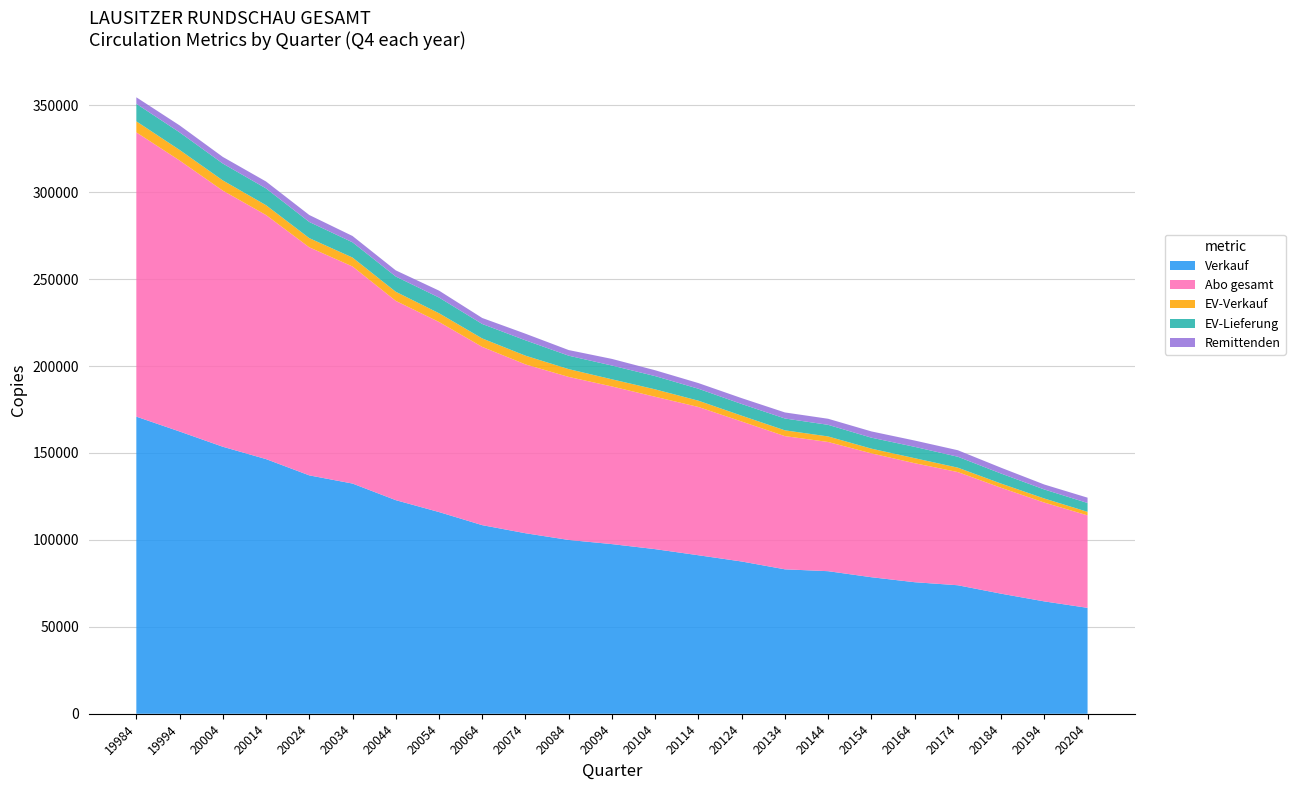

Reading right to left, what are all the values shown in this chart?

Verkauf: 60922	64633	69071	73915	75671	78537	82008	83080	87580	91173	94682	97577	99969	103836	108482	116019	122857	132406	137112	146470	153574	162350	170890
Abo gesamt: 53181	56843	60910	65090	68440	71235	74303	76613	80511	85272	87634	90668	93763	97099	102523	109317	114616	124841	131152	140359	147300	155853	163491
EV-Verkauf: 2035	2335	2414	2538	2892	2711	3182	3323	3351	3613	4262	4107	4488	5017	4859	5033	5234	5132	5286	5656	5880	6083	6338
EV-Lieferung: 5091	5186	5761	6279	6522	6311	6678	6805	6718	6871	7618	7920	7720	8822	8311	9016	8767	8765	9291	9640	9690	10100	10083
Remittenden: 3056	2851	3347	3741	3630	3600	3496	3482	3367	3258	3356	3813	3232	3805	3452	3983	3533	3633	4005	3984	3810	4017	3745